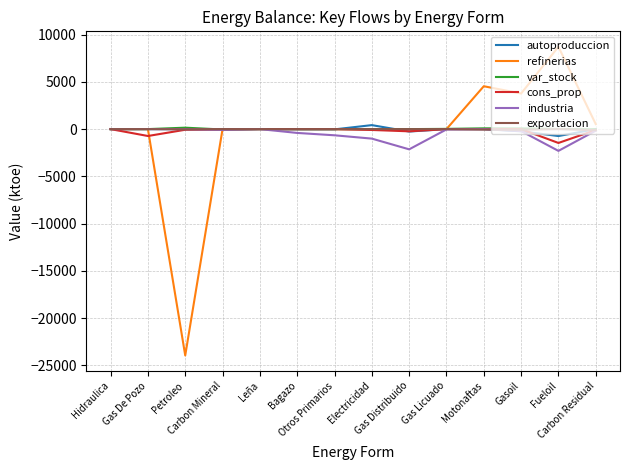

What are all the series names shown in the legend?

autoproduccion, refinerias, var_stock, cons_prop, industria, exportacion